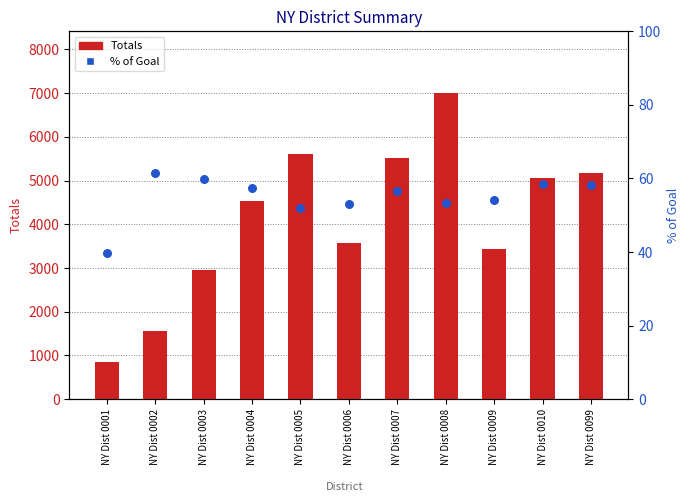

At which category is the sum across all series the highest?

NY Dist 0008